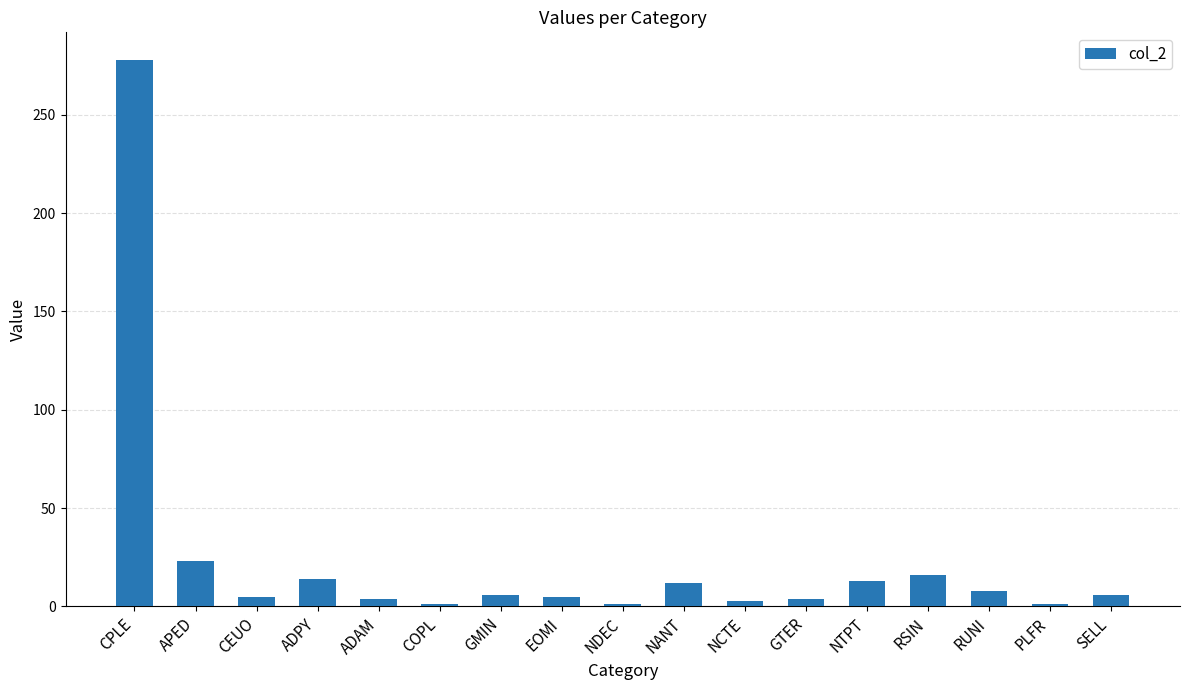

The chart shows a value of 4 at ADAM. True or false?

True